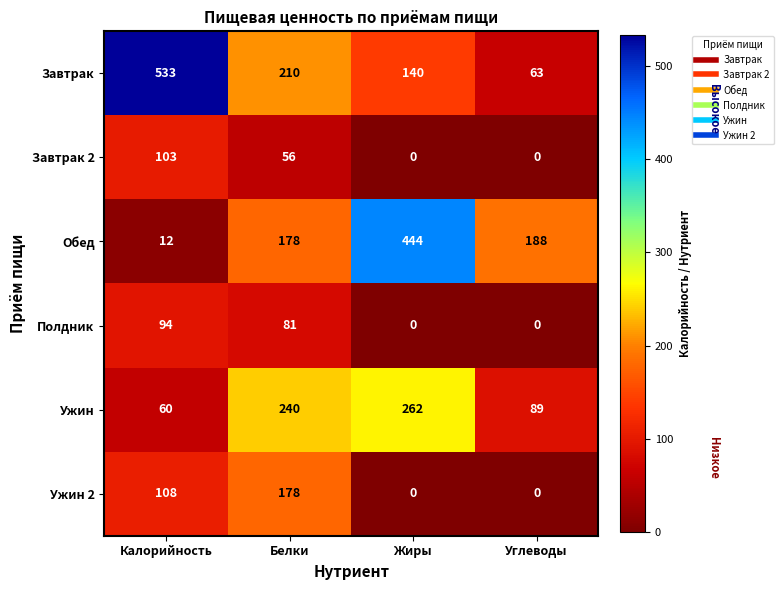

Is it true that Завтрак 2 equals 33 at Жиры?

False